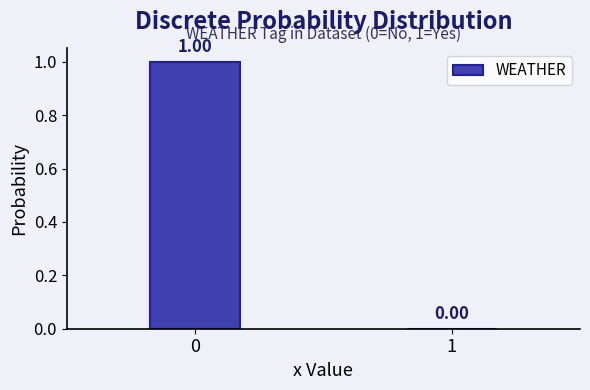

How many positive values are there?

1